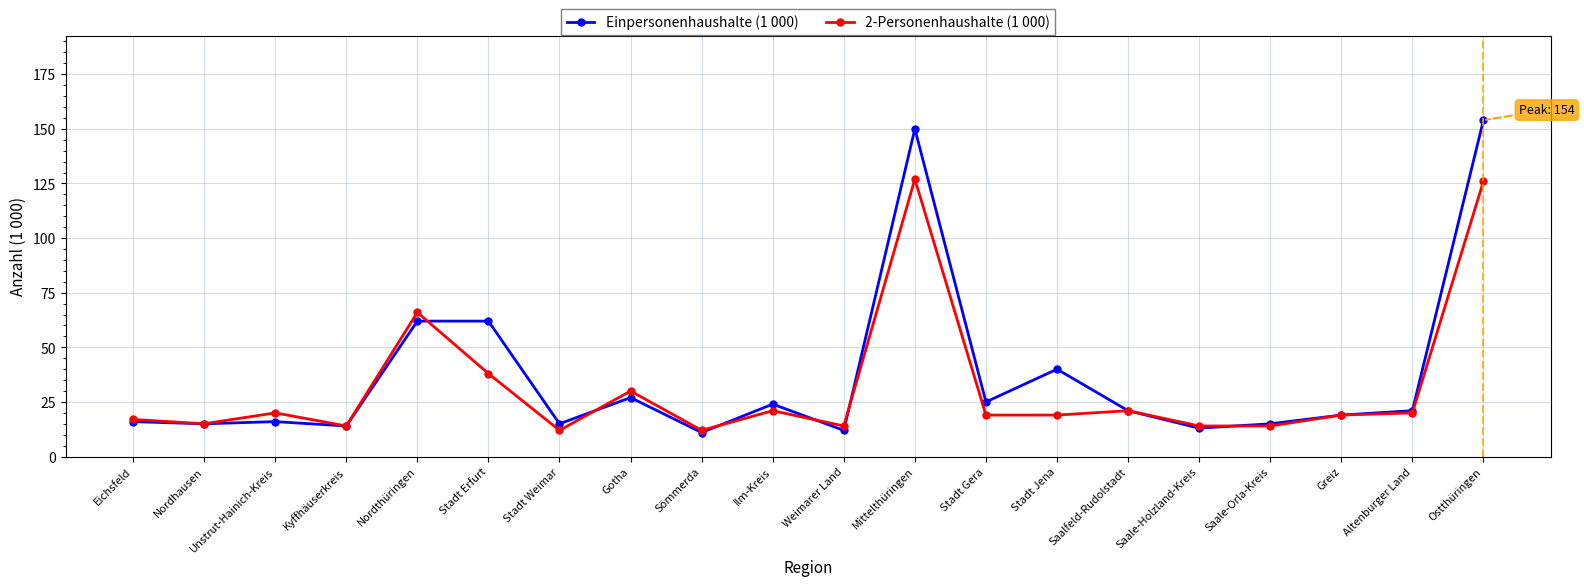

How many lines are shown in the chart?

2